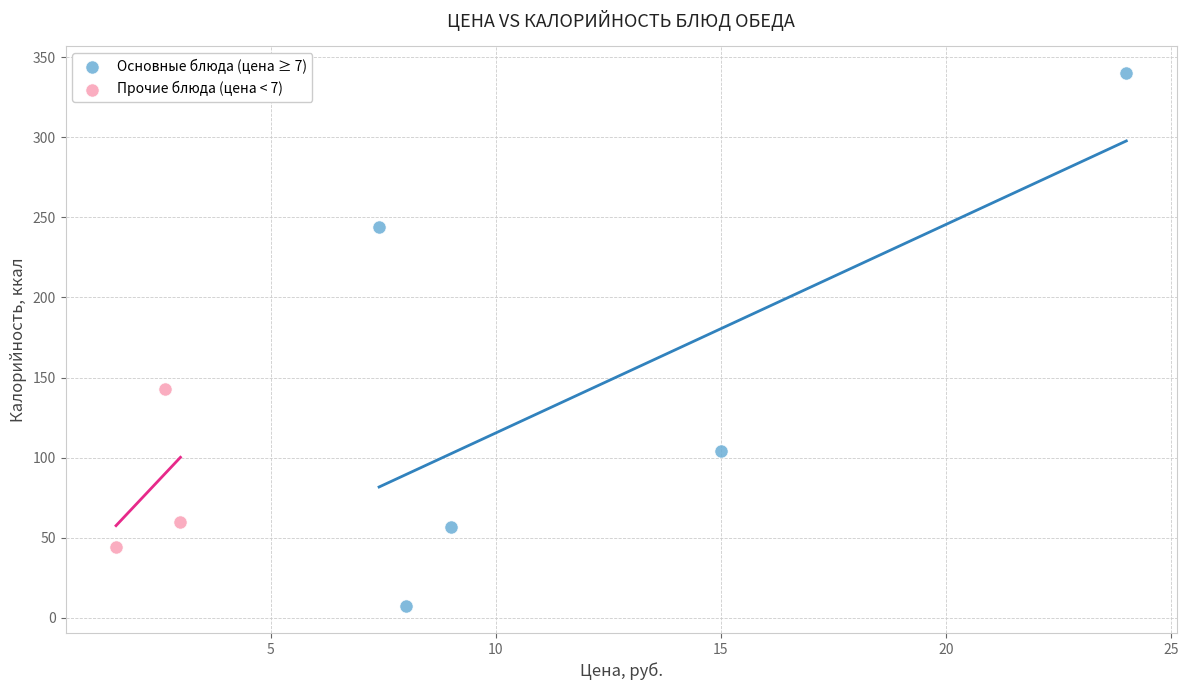

Which series contains the lowest Y value?

Основные блюда (цена ≥ 7)